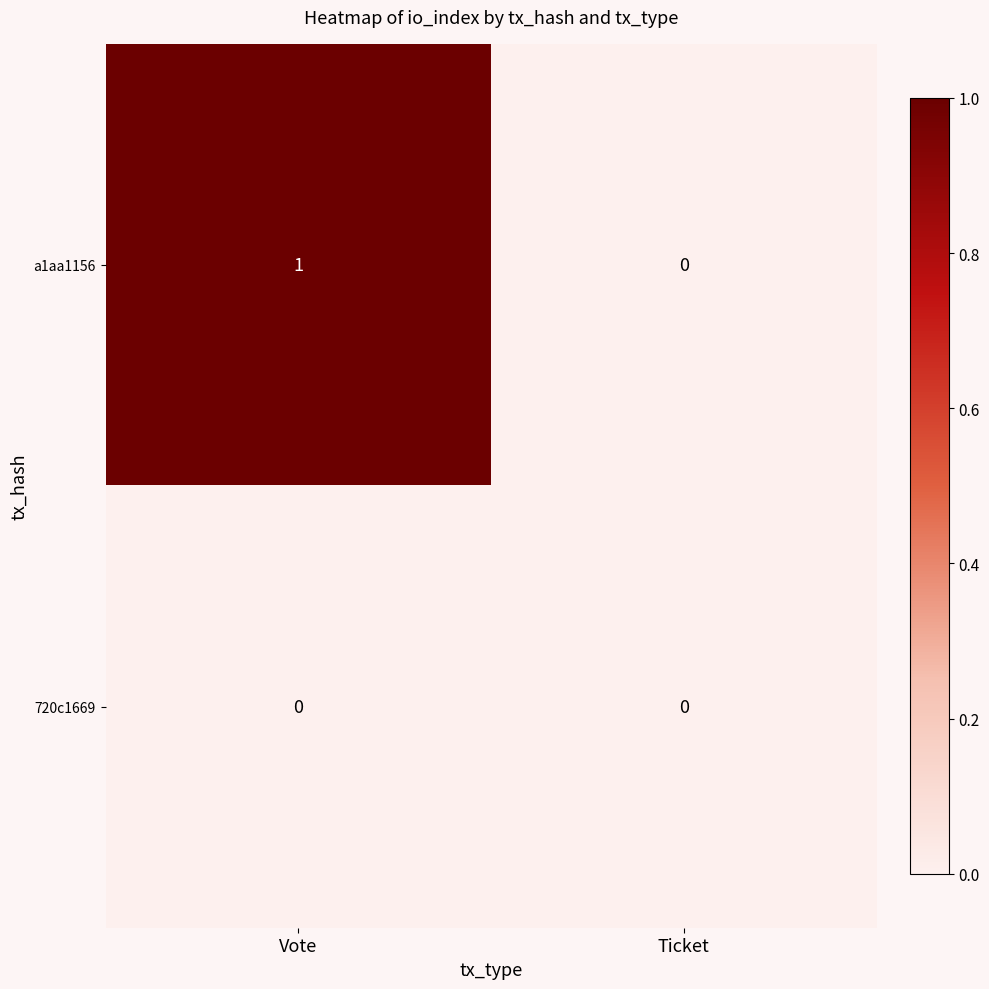

Which category has the highest value across all series?

Vote